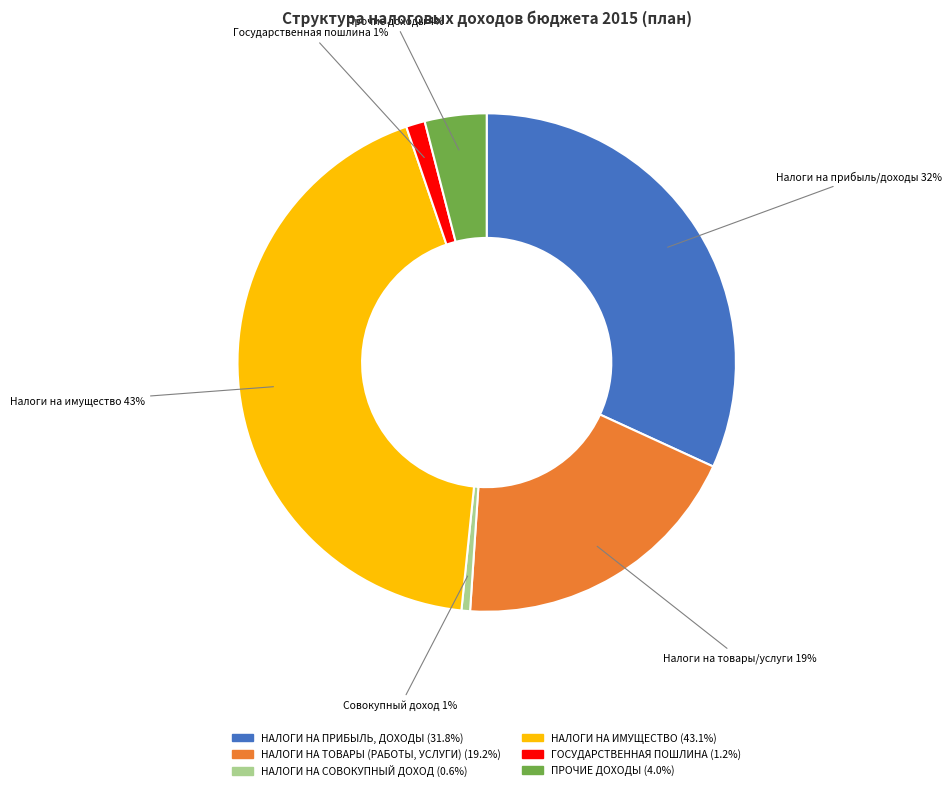

How many segments does this pie chart have?

6